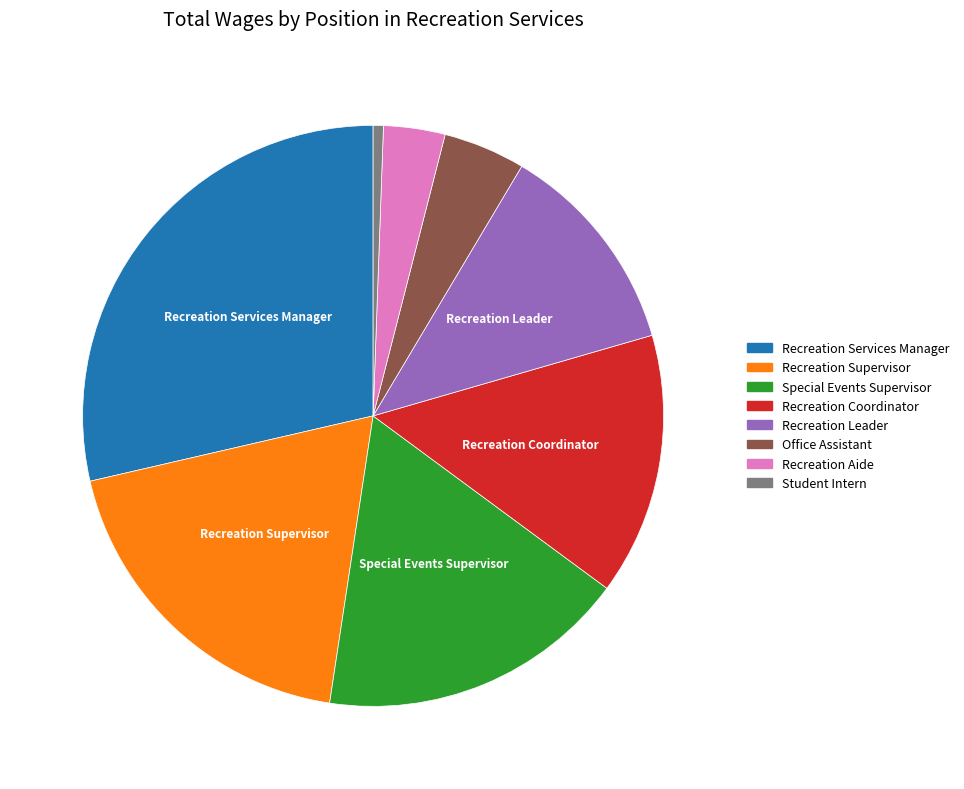

The Recreation Leader slice represents 1% of the pie. True or false?

False